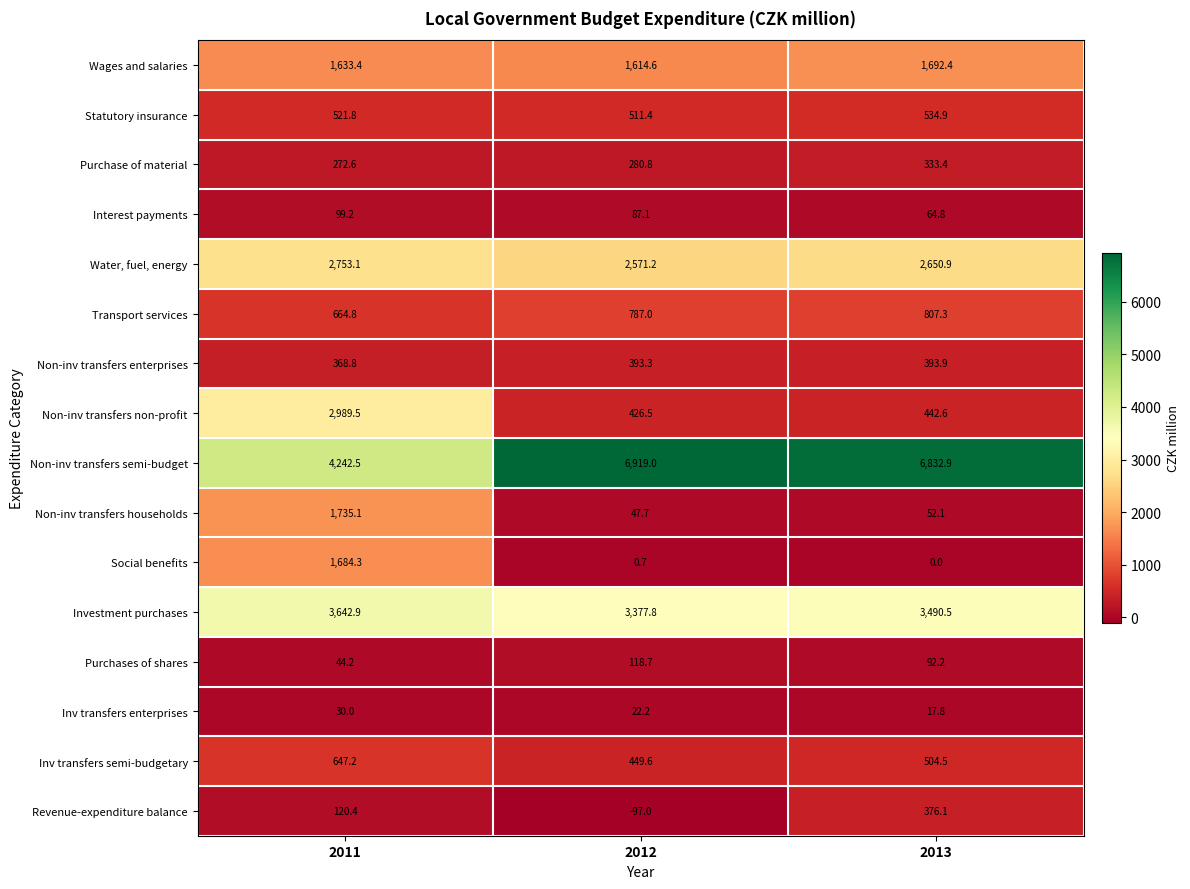

Count the number of data series in this chart.

16